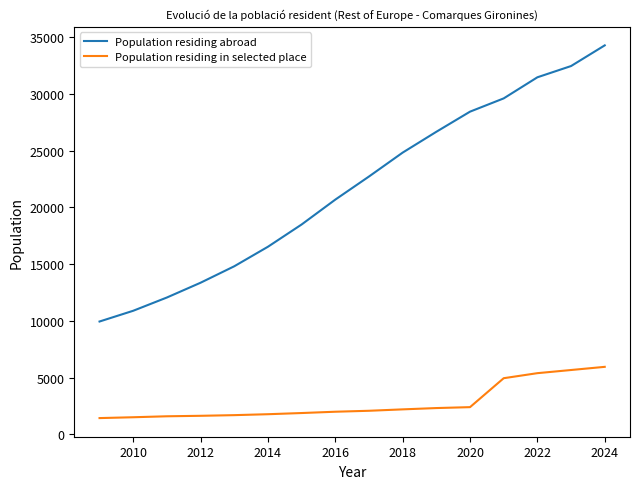

What is the highest value of the Population residing abroad series?

34269